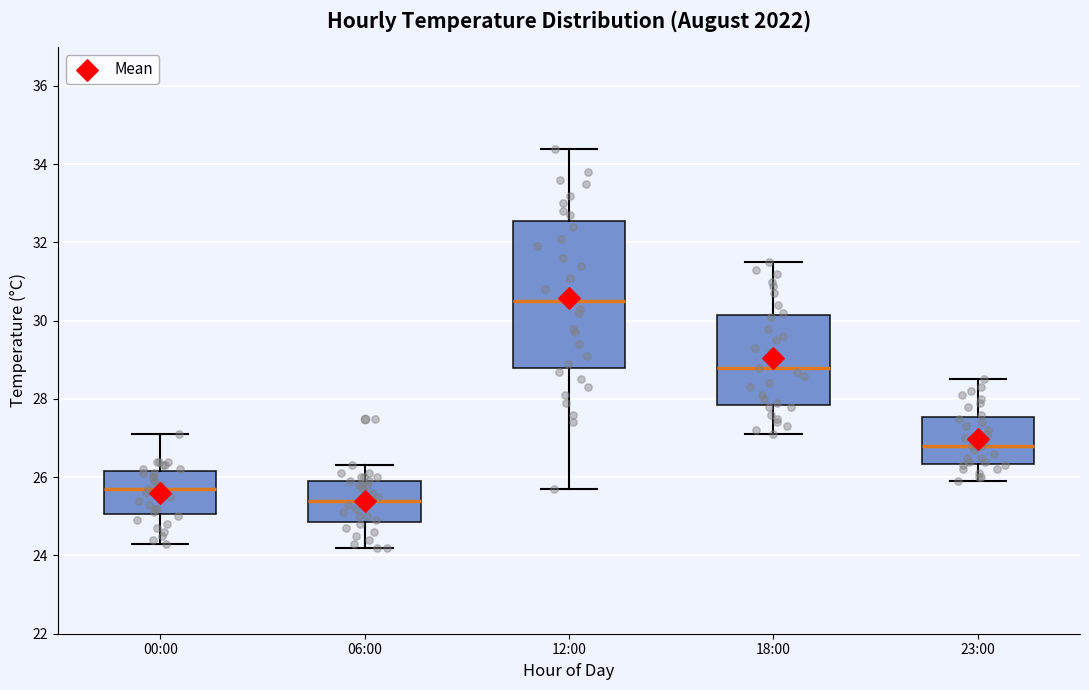

Which box's median line is the lowest?

06:00